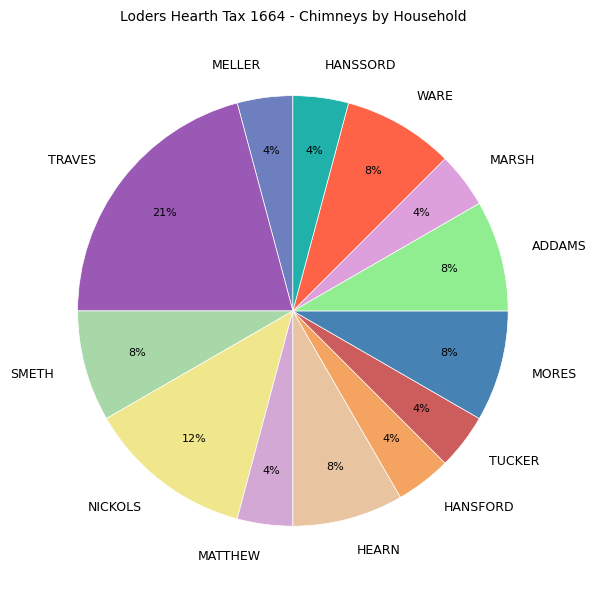

Between WARE and HANSSORD, which is larger?

WARE